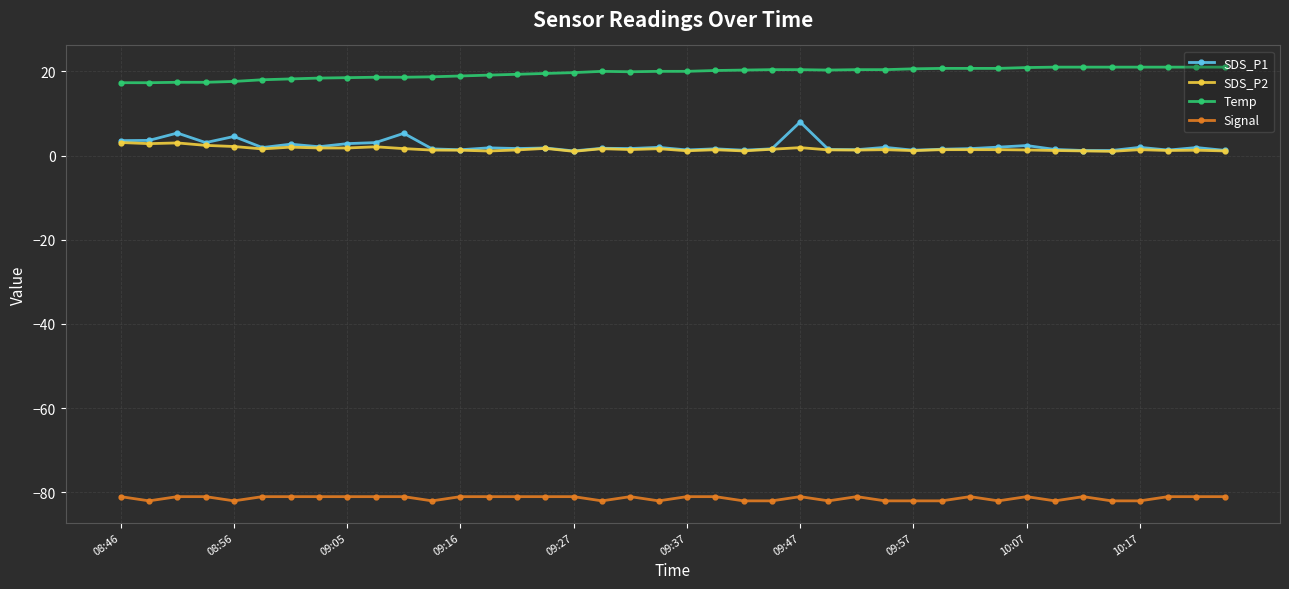

What is the maximum value shown in the chart?

21.0